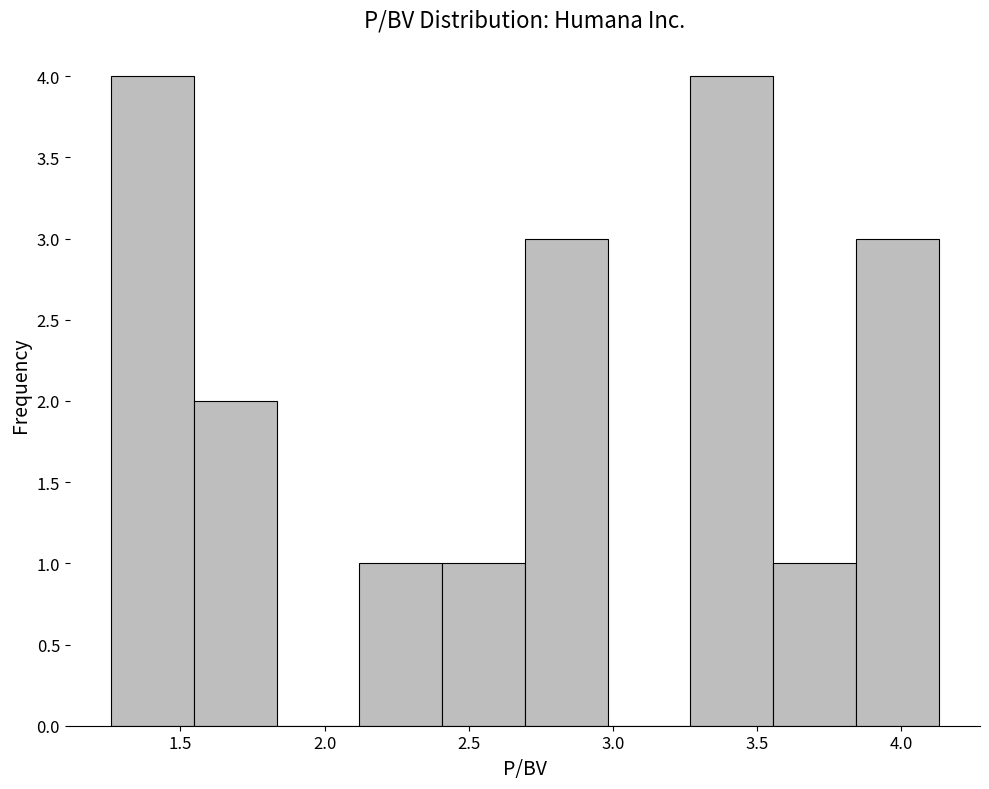

Reading left to right, list every bar in this chart as the range it spans on the x-axis followed by its height. Neither the bar edges nor the heights are printed on the chart, so give them approximately, as read against the axes.

1.25 to 1.55: 4
1.55 to 1.85: 2
1.85 to 2.10: 0
2.10 to 2.40: 1
2.40 to 2.70: 1
2.70 to 3.00: 3
3.00 to 3.25: 0
3.25 to 3.55: 4
3.55 to 3.85: 1
3.85 to 4.15: 3